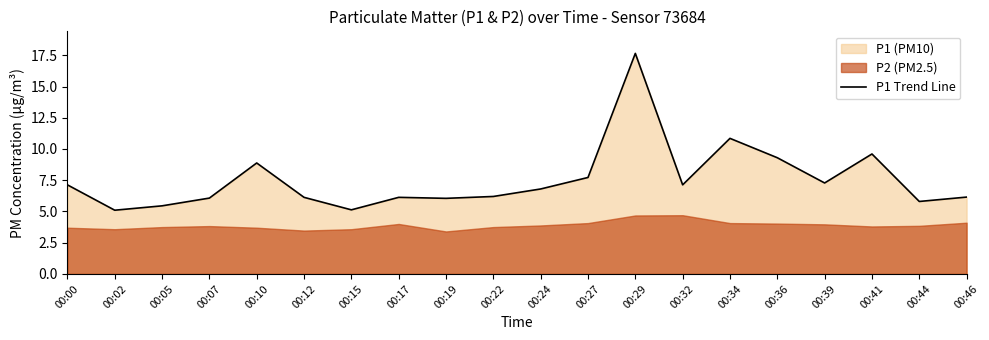

At which category does the data reach its first local peak?

00:10